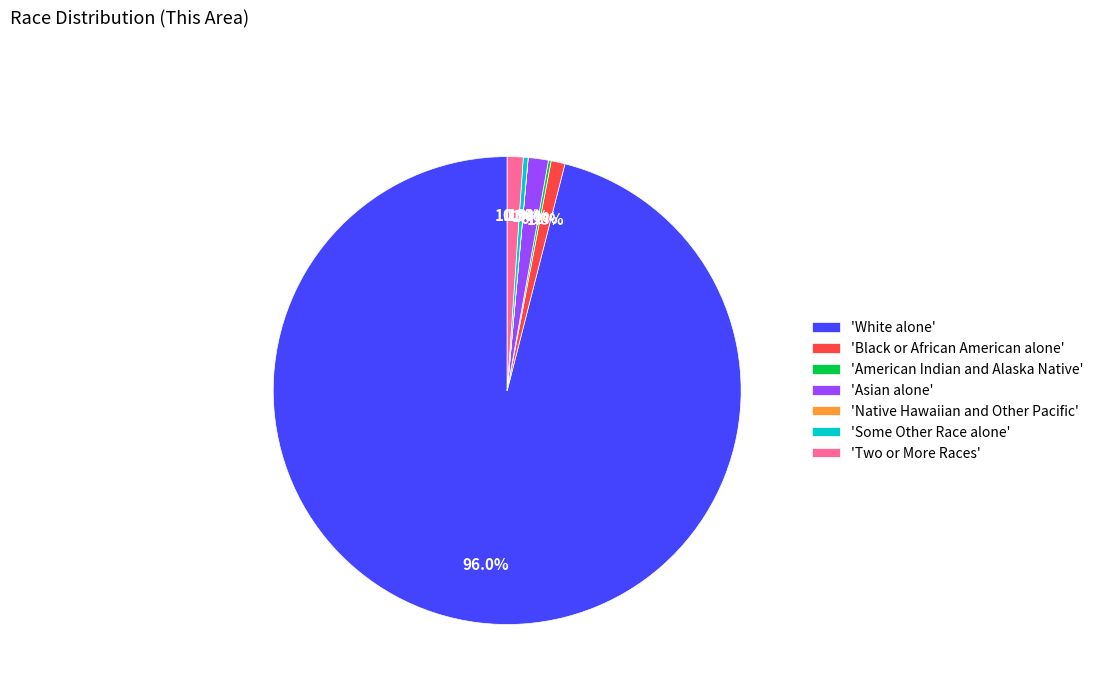

What portion of the pie excludes 'White alone'?

4.0%